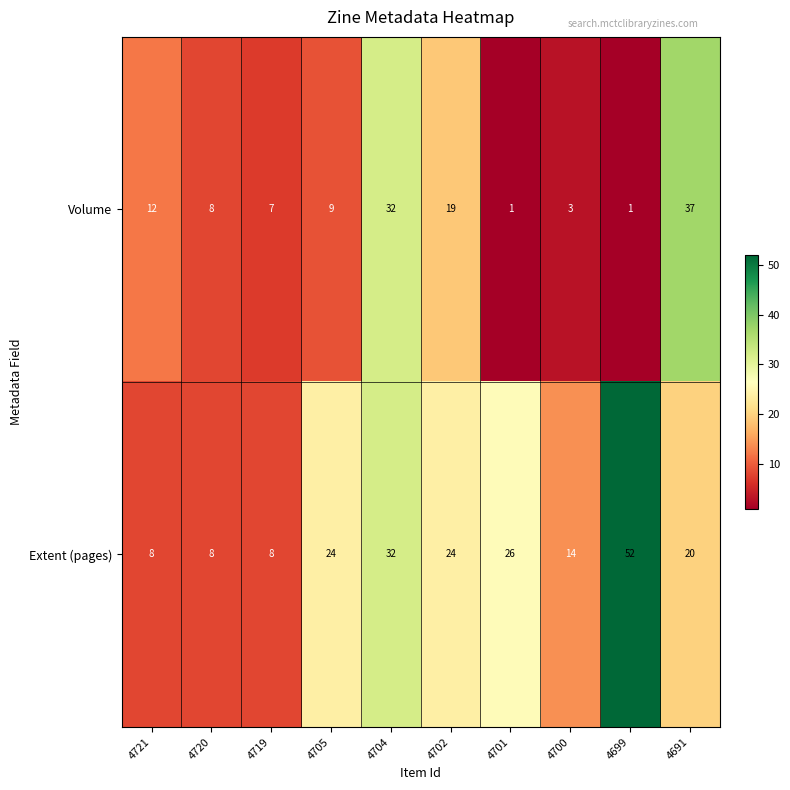

At how many categories does at least one series exceed 19?

6